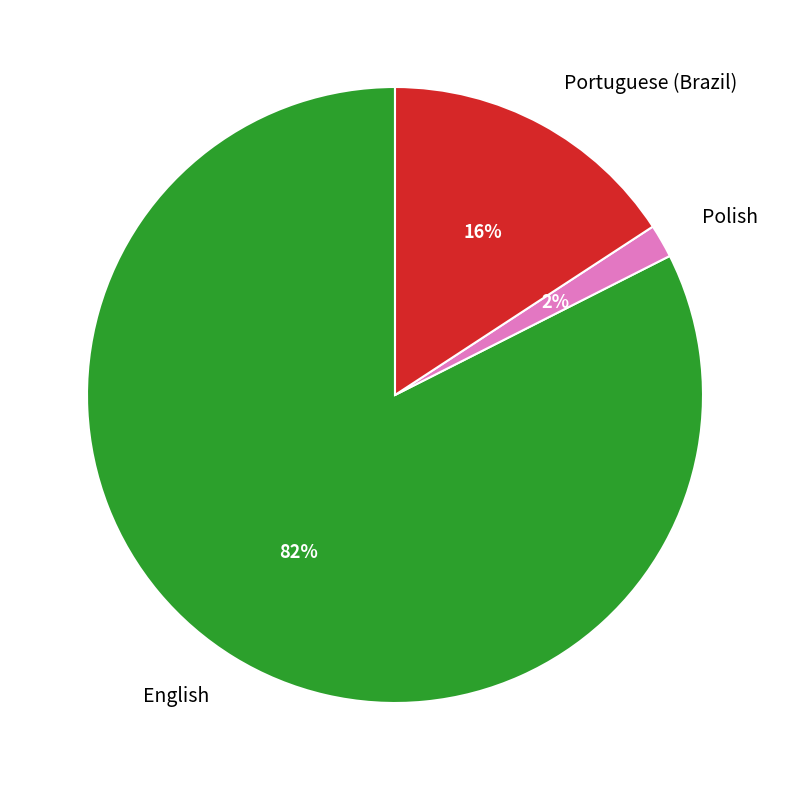

Which has a higher value, Portuguese (Brazil) or English?

English